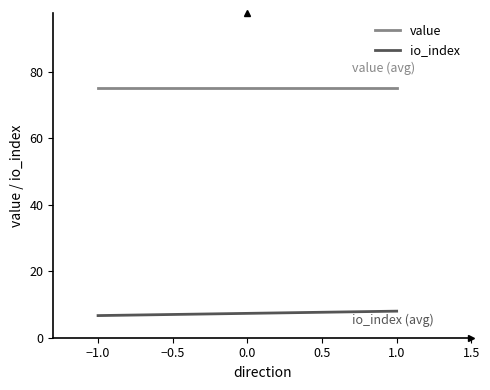

Does the chart have visible grid lines?

No